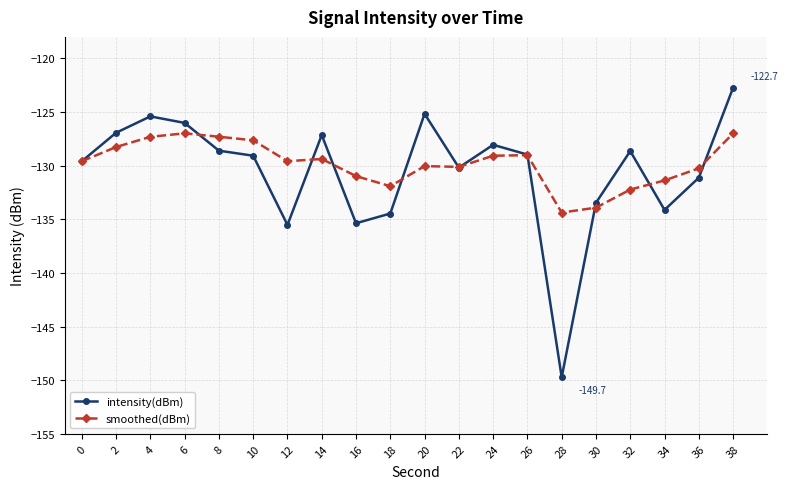

Read the intensity(dBm) value at 8.

-128.6